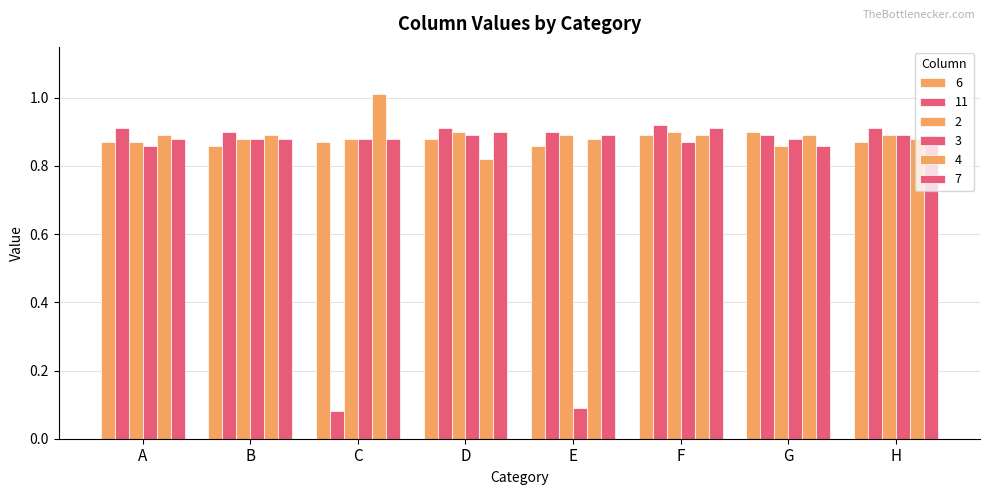

Read the 6 value at D.

0.9